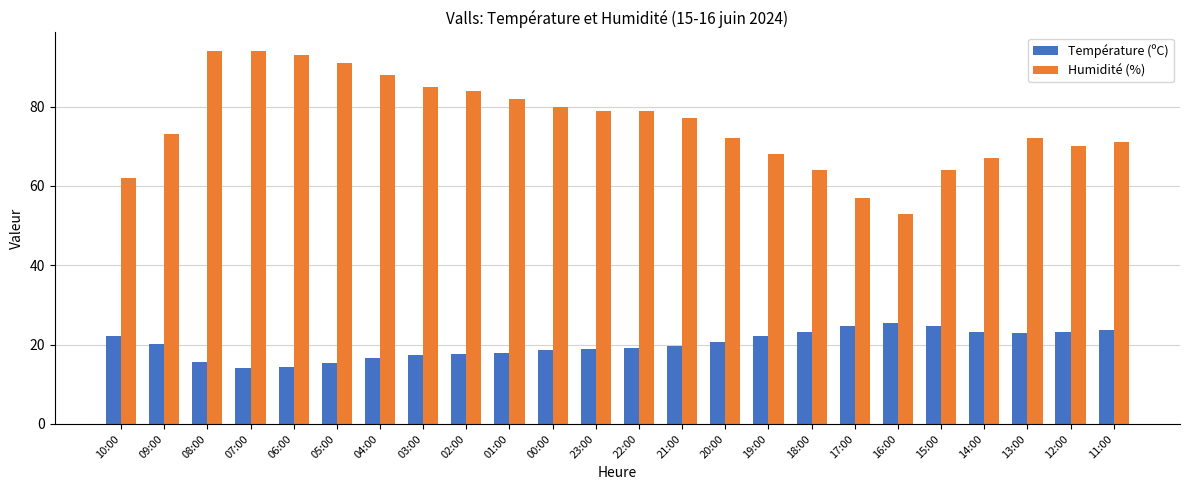

What is the label of the 23rd bar from the left?

12:00